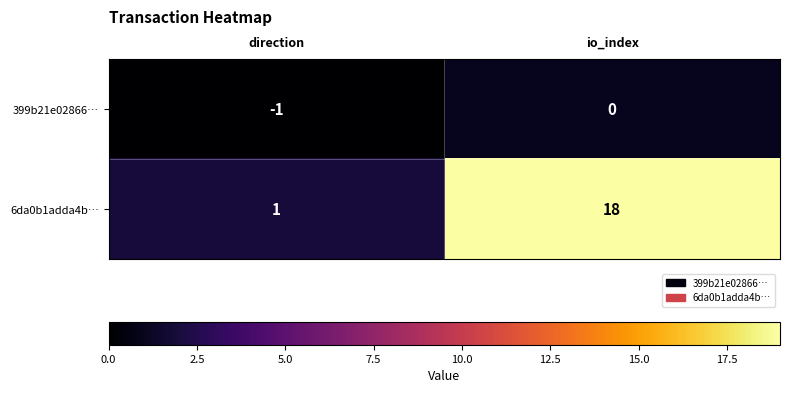

What is the average value of the 6da0b1adda4b… series?

10